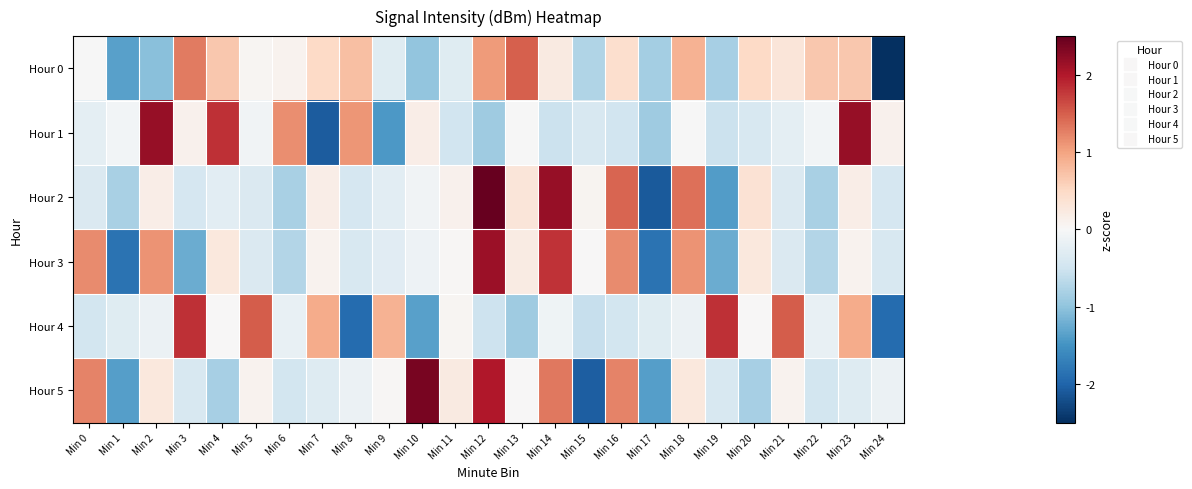

At which category is the sum across all series the highest?

Min 12